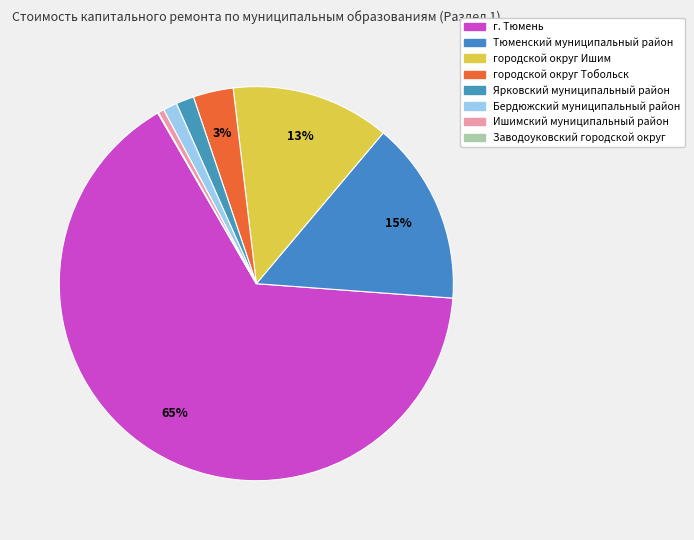

What is the smallest slice in the pie chart?

Заводоуковский городской округ